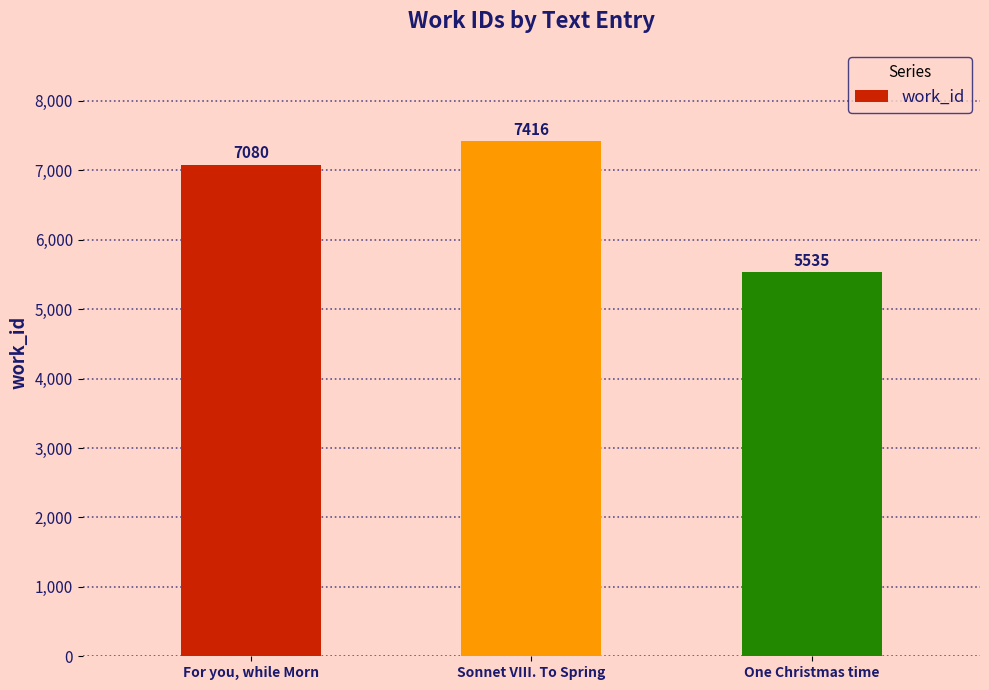

Reading right to left, what are all the values shown in this chart?

One Christmas time=5535	Sonnet VIII. To Spring=7416	For you, while Morn=7080